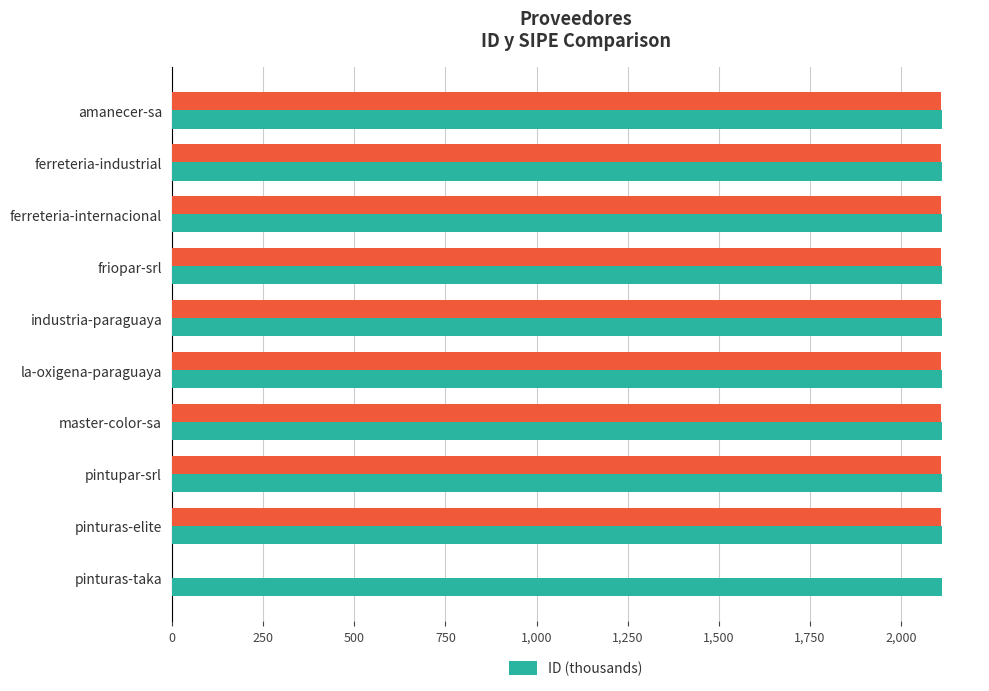

What is the average value of the ID (thousands) series?

2110.3